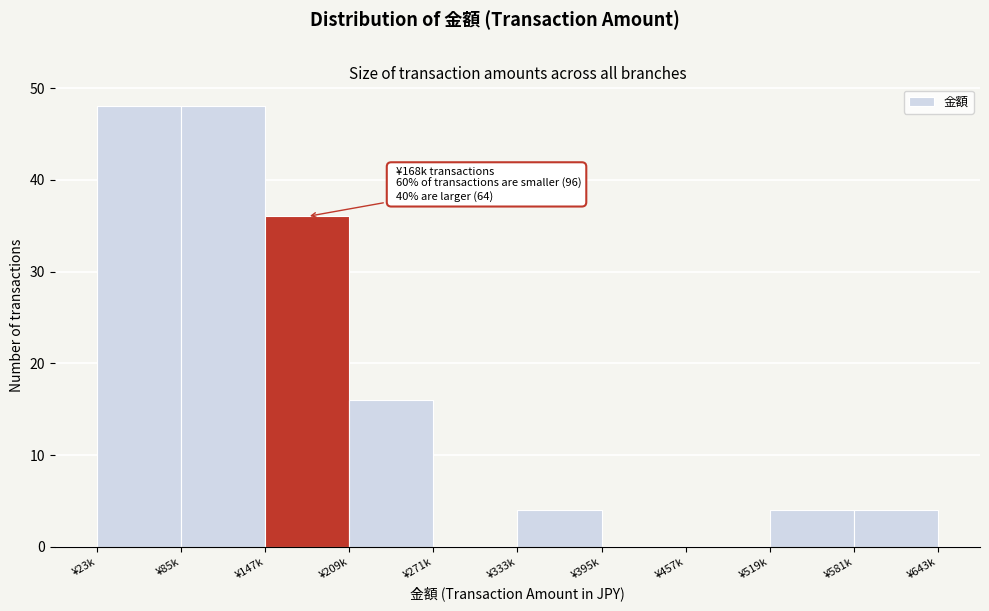

Reading left to right, extract all data points from this chart.

¥23k=48	¥85k=48	¥147k=36	¥209k=16	¥271k=0	¥333k=4	¥395k=0	¥457k=0	¥519k=4	¥581k=4